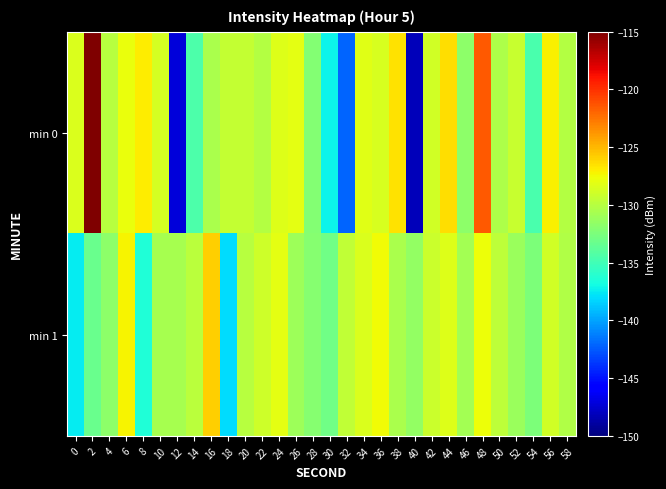

Reading left to right, transcribe all the data shown in this chart.

min 0: 0=-128.5	2=-115.1	4=-130.0	6=-127.8	8=-127.0	10=-128.7	12=-147.2	14=-134.5	16=-130.5	18=-129.4	20=-129.5	22=-130.1	24=-128.4	26=-128.0	28=-132.2	30=-137.2	32=-142.1	34=-128.2	36=-128.6	38=-126.6	40=-148.2	42=-128.8	44=-126.4	46=-131.7	48=-121.5	50=-130.4	52=-129.3	54=-134.6	56=-127.0	58=-130.1
min 1: 0=-137.5	2=-133.3	4=-131.7	6=-127.3	8=-136.4	10=-130.7	12=-130.6	14=-129.9	16=-125.9	18=-138.1	20=-130.0	22=-129.0	24=-128.0	26=-131.0	28=-132.0	30=-133.0	32=-129.5	34=-128.5	36=-127.5	38=-130.5	40=-131.5	42=-129.2	44=-128.3	46=-130.8	48=-127.6	50=-129.7	52=-131.2	54=-132.5	56=-128.9	58=-130.3